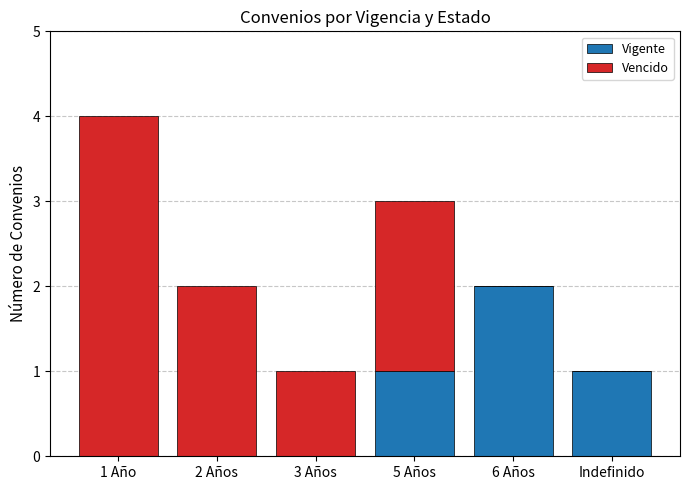

Reading left to right, transcribe the values for Vigente.

1 Año=0	2 Años=0	3 Años=0	5 Años=1	6 Años=2	Indefinido=1